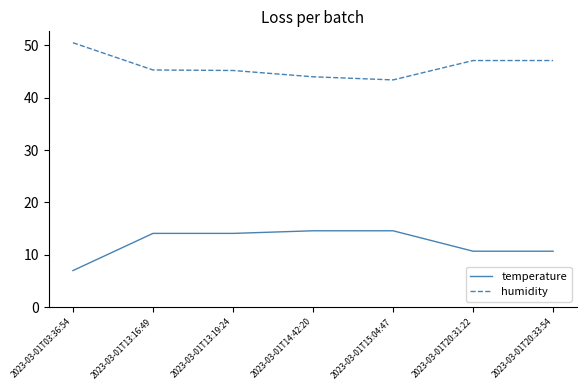

What are all the series names shown in the legend?

temperature, humidity